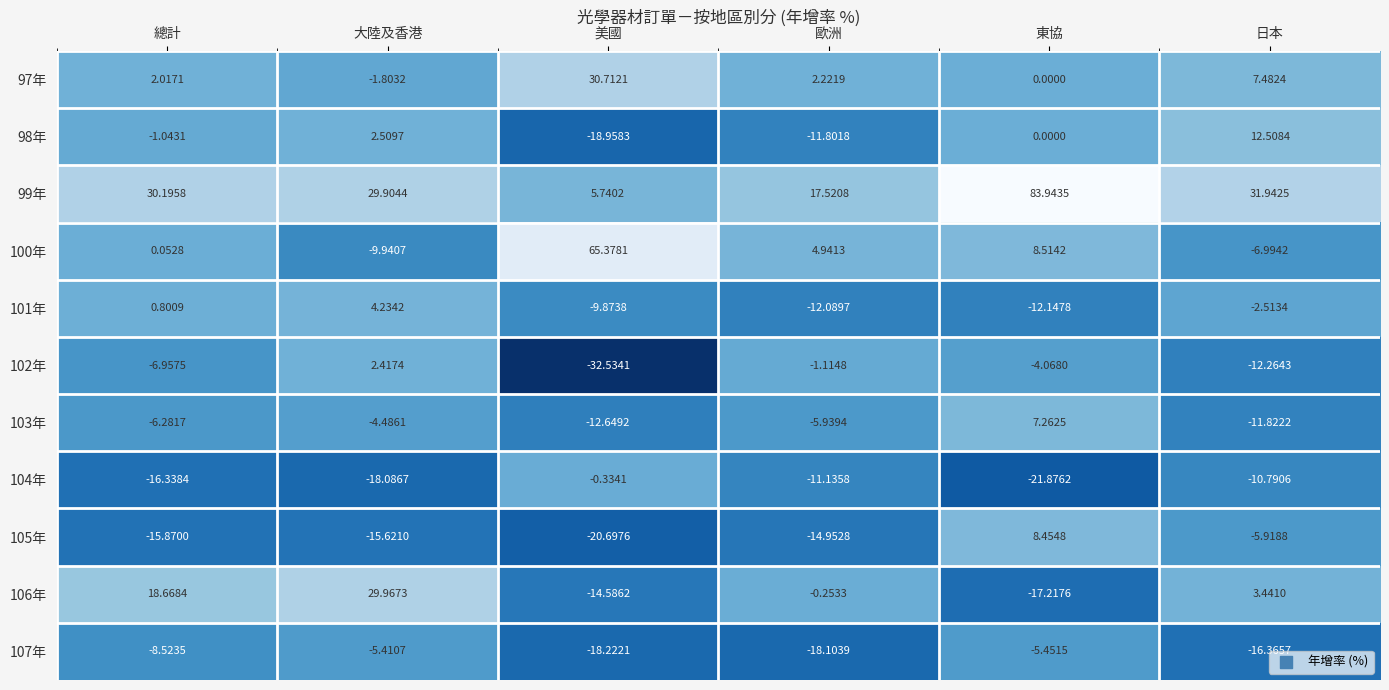

List the labels in order of 105年 value, largest first.

東協, 日本, 歐洲, 大陸及香港, 總計, 美國